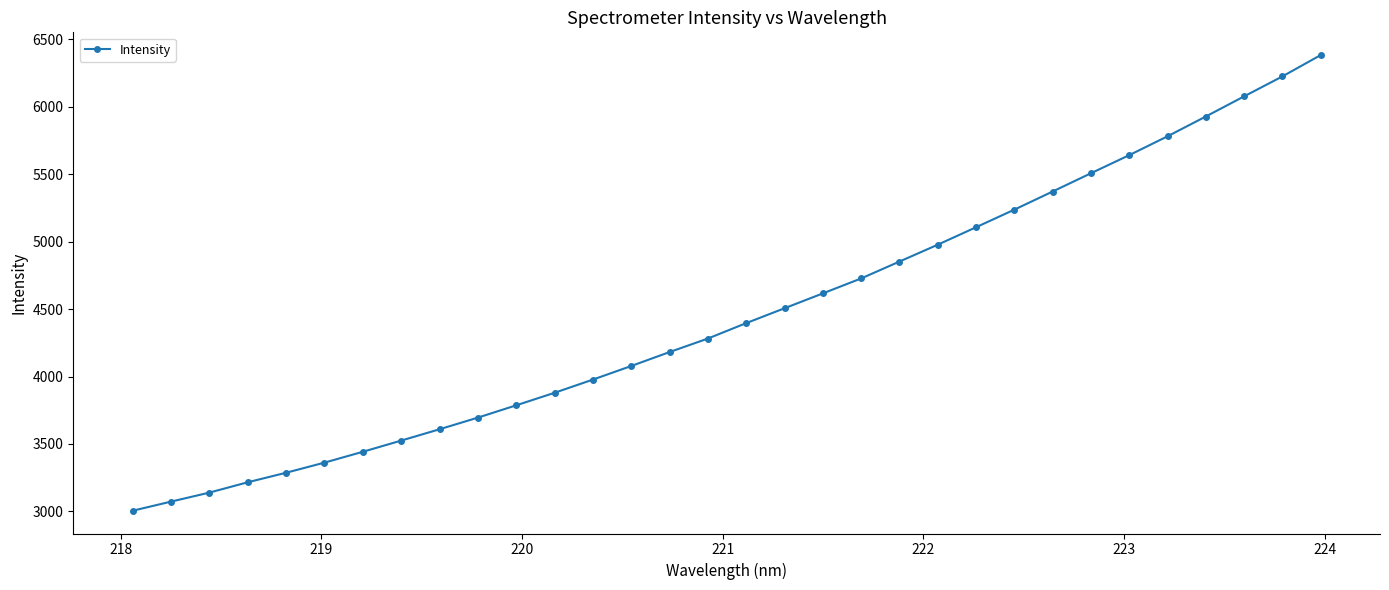

What is the greatest value displayed?

6383.3